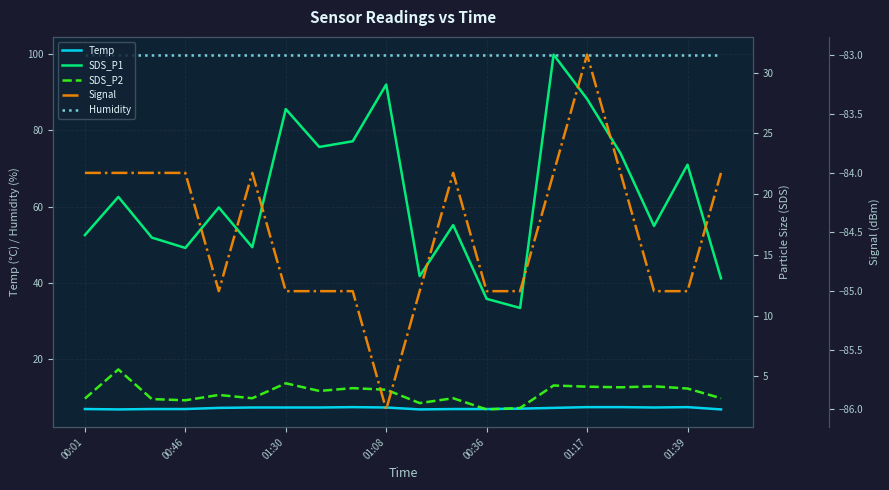

Is it true that Temp equals 11.3 at 01:08?

False